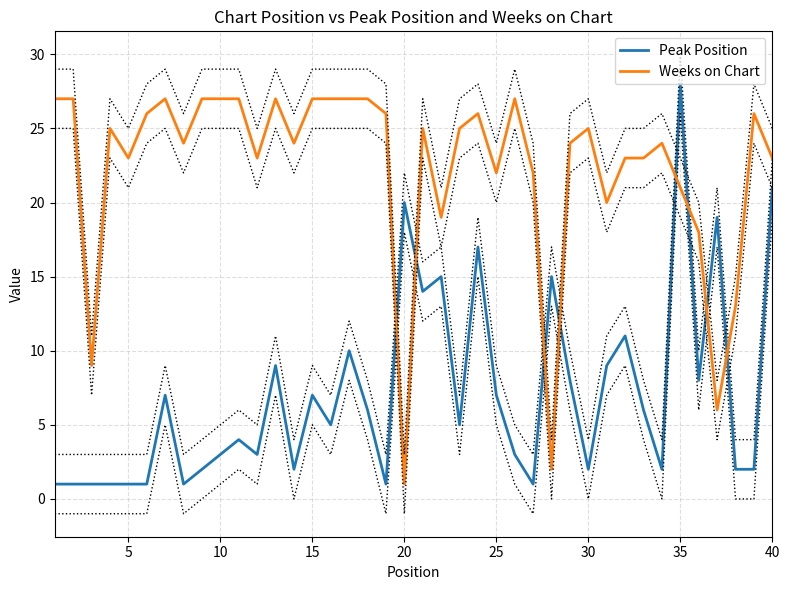

What is the highest value of the Peak Position series?

28